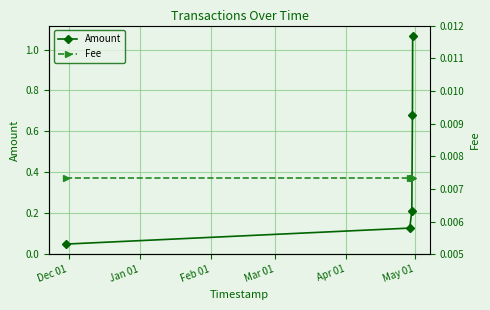

True or false: Amount has more than 2 points higher than both neighbors.

False